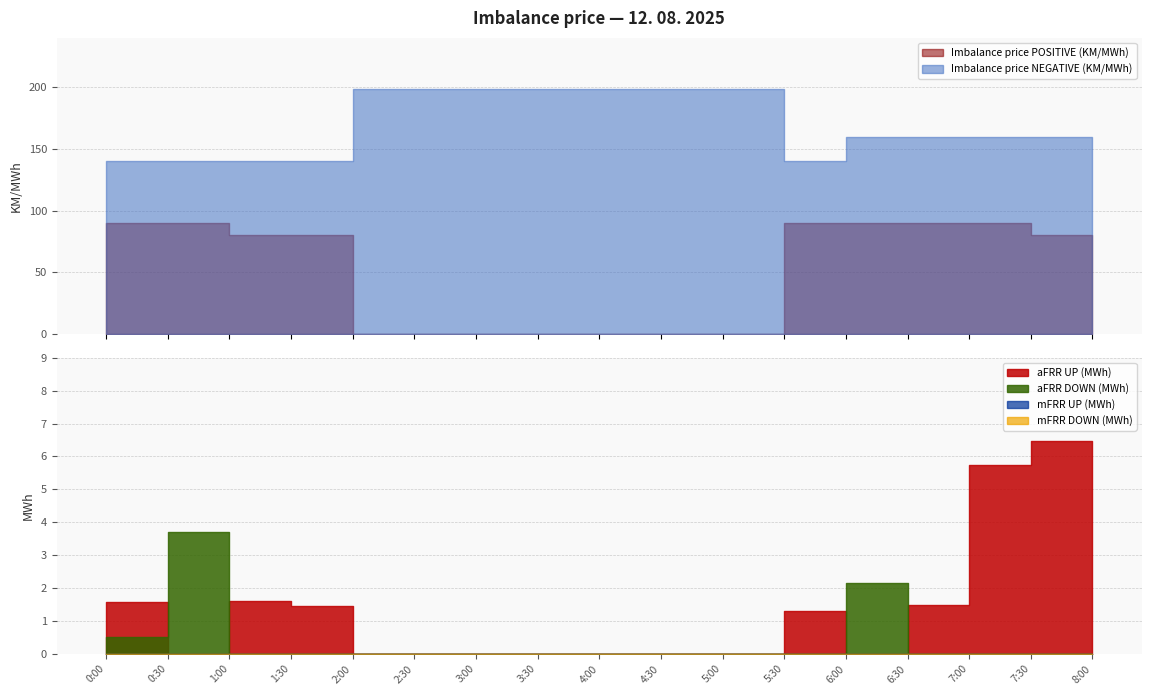

What is the label of the 14th point from the left?

6:30